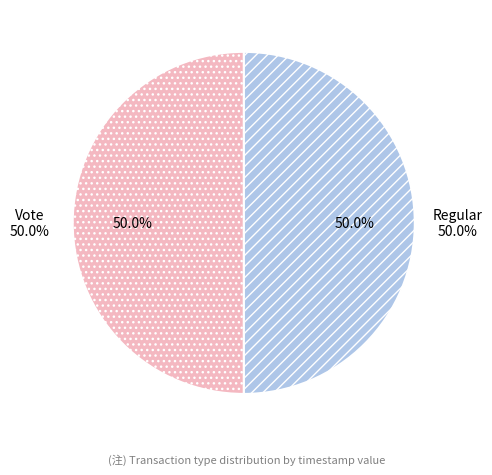

To the nearest percent, what is the combined percentage of Regular and Vote?

100%